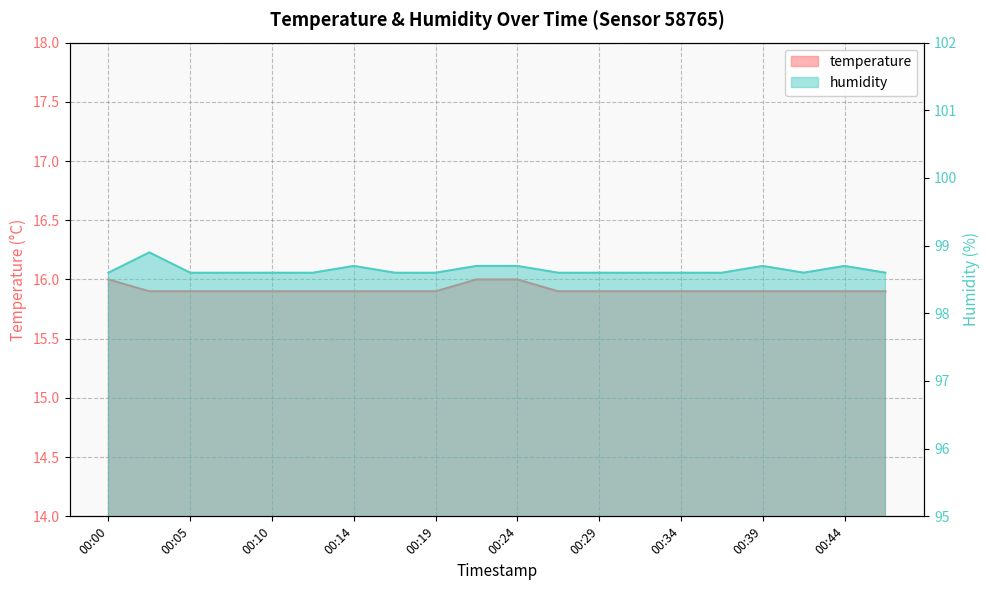

List the labels in order of temperature value, largest first.

00:00, 00:22, 00:24, 00:02, 00:05, 00:07, 00:10, 00:12, 00:14, 00:17, 00:19, 00:27, 00:29, 00:31, 00:34, 00:36, 00:39, 00:41, 00:44, 00:46